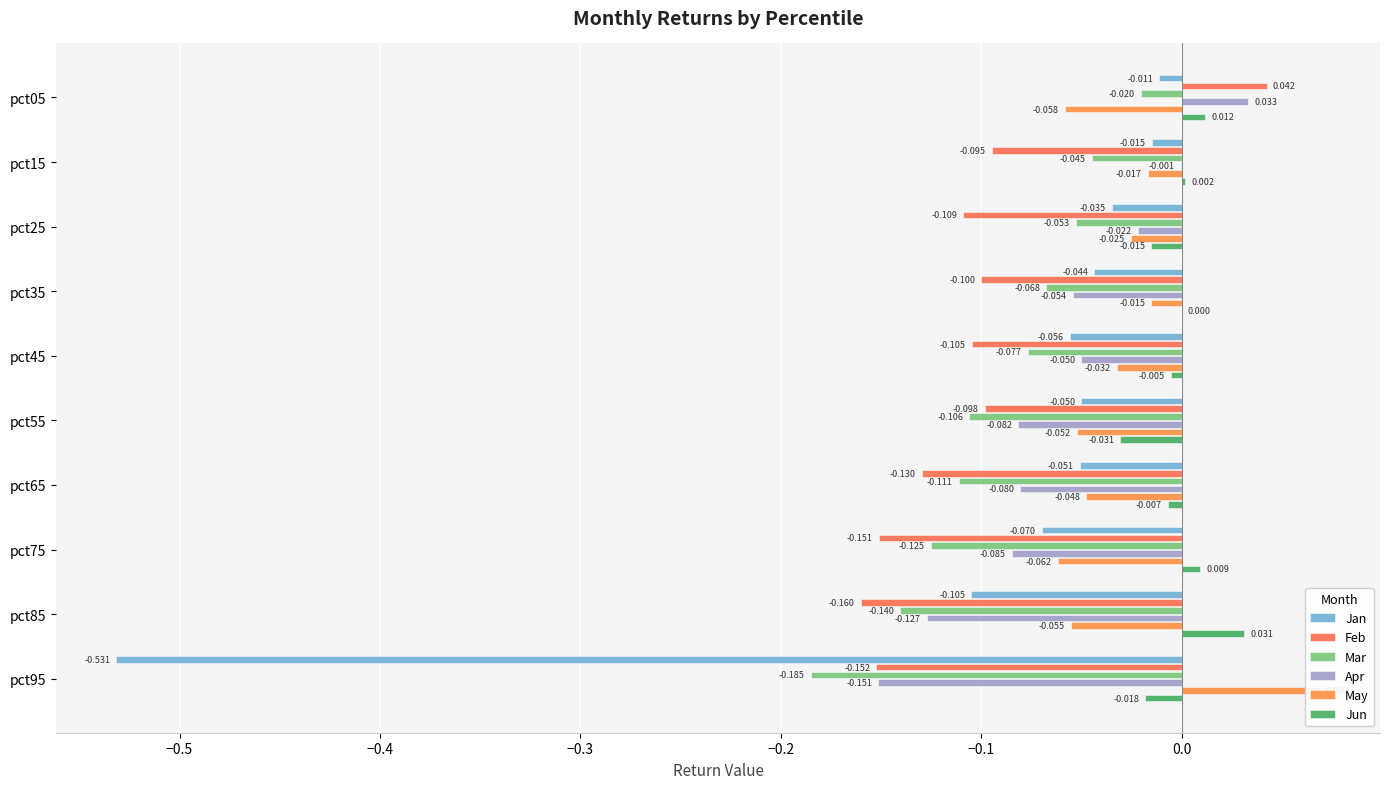

Which series has the widest spread of values?

Jan